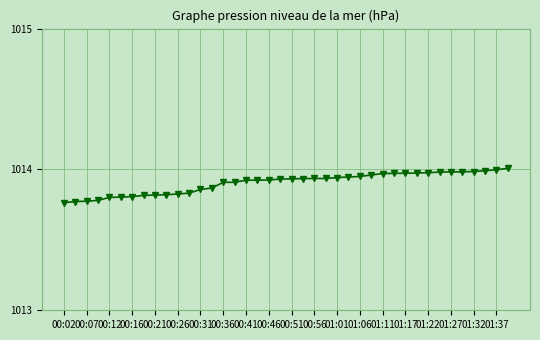

Approximately how many times larger is the value at 01:32 compared to 00:41?

1.0